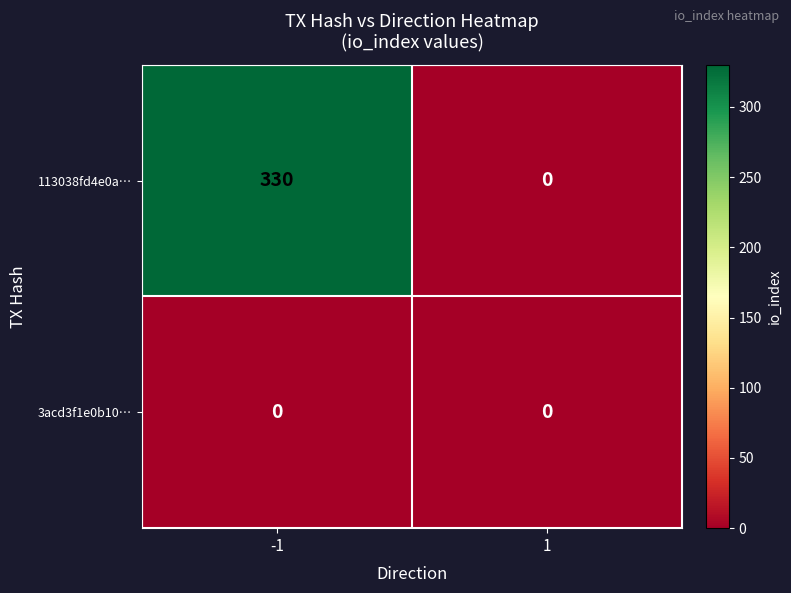

What is the difference between the highest and lowest values at -1?

330